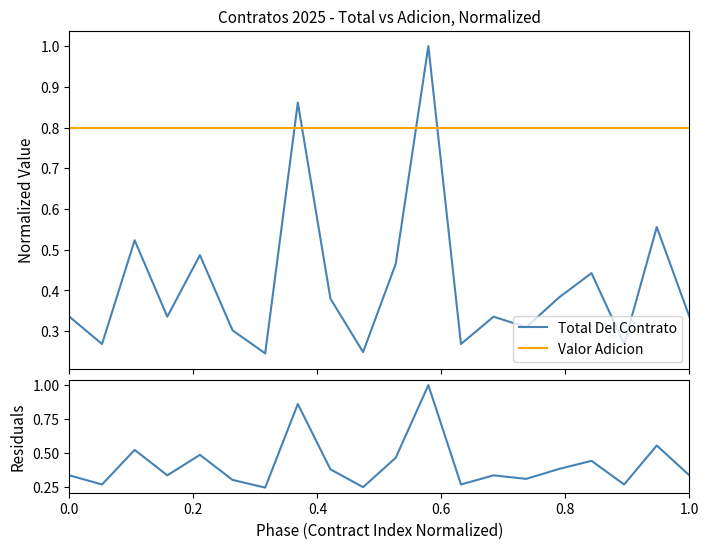

What is the lowest value of the Valor Adicion series?

0.8